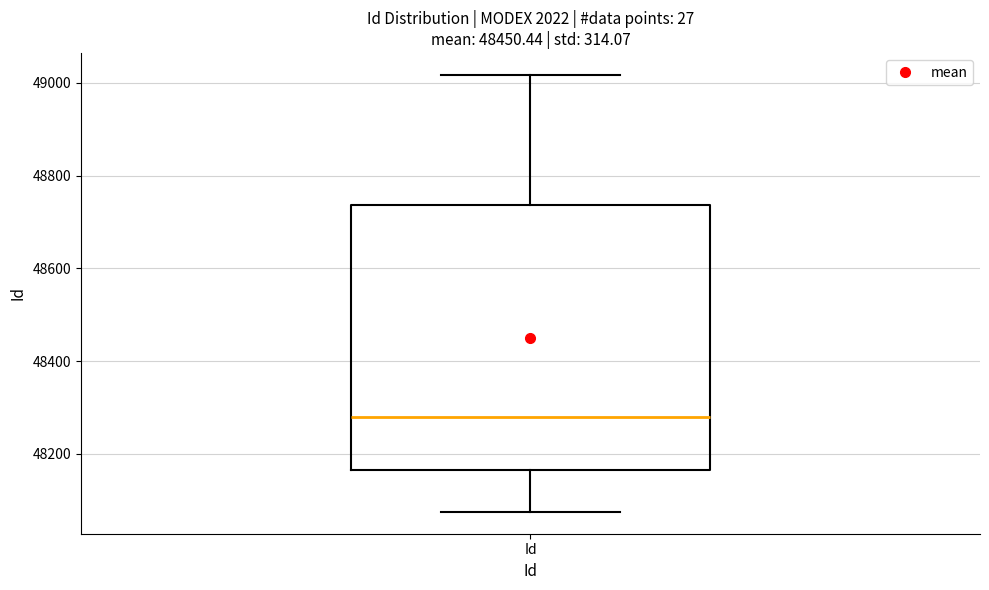

Where is the lower edge of the box for Id on the y-axis? The values are not printed on the chart, so give them approximately, as read against the axis.

48160